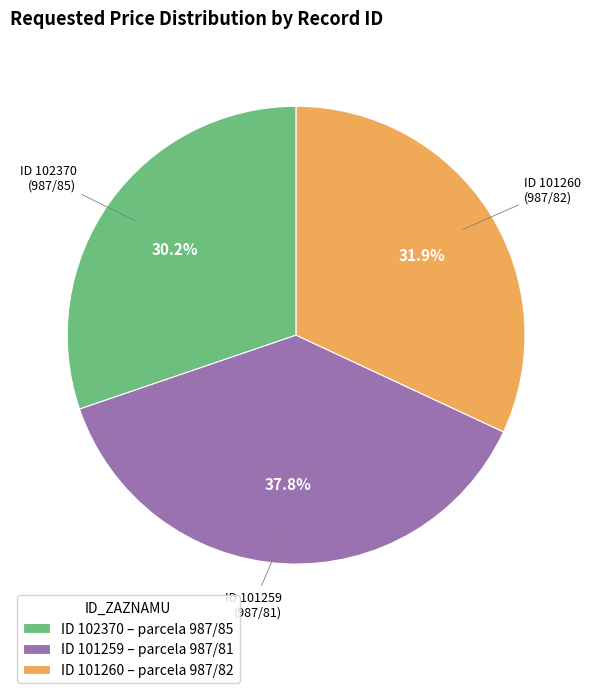

Combined, what portion of the pie is ID 101259 – parcela 987/81 and ID 102370 – parcela 987/85?

68.1%